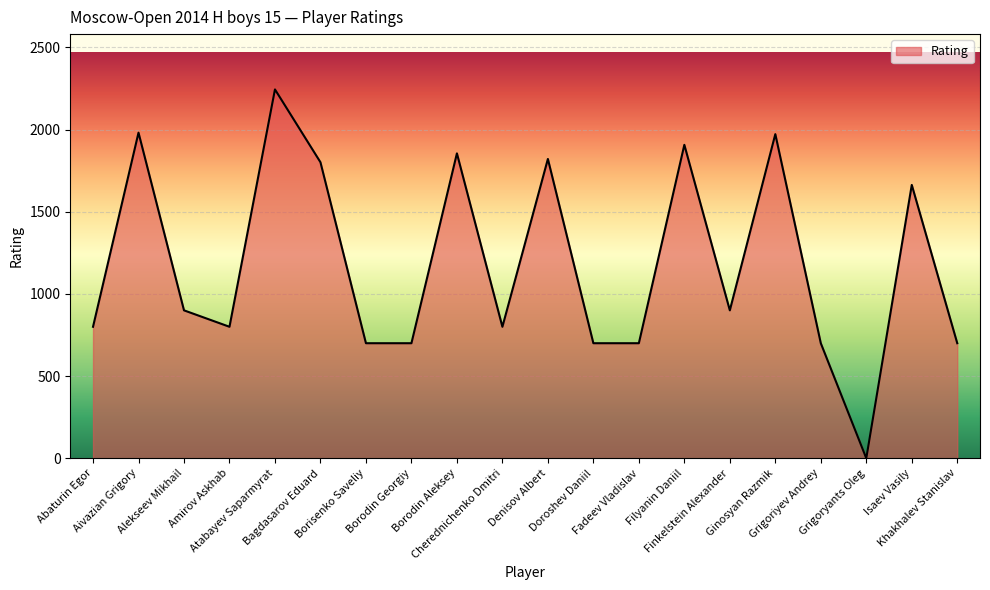

Where is the first local minimum?

Amirov Askhab